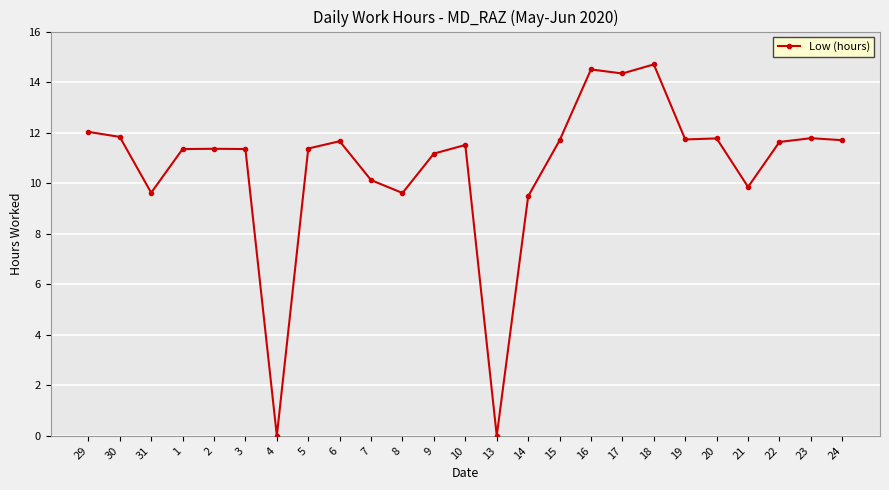

What is the label of the 16th point from the right?

7